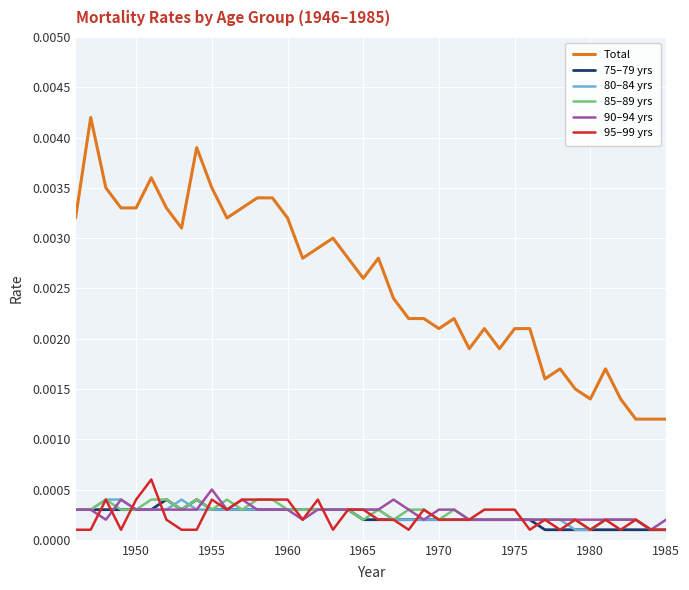

Which series has the largest range (max minus min)?

Total